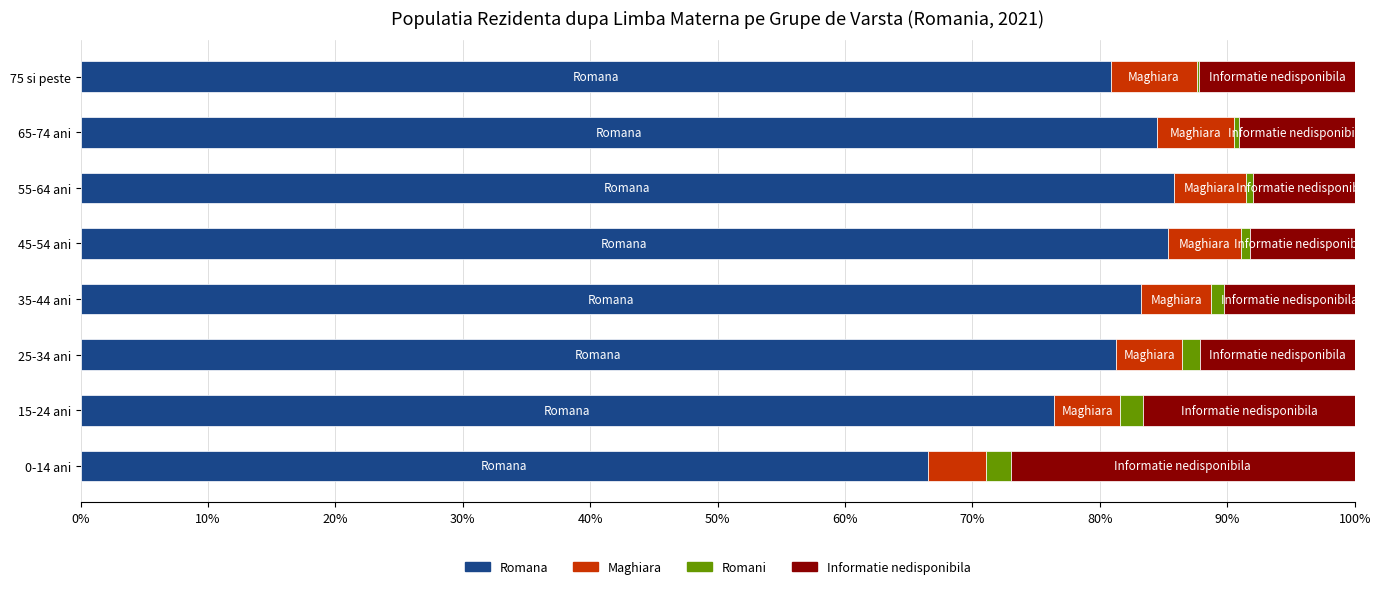

True or false: Romana has a value of 21.7 at 0-14 ani.

False